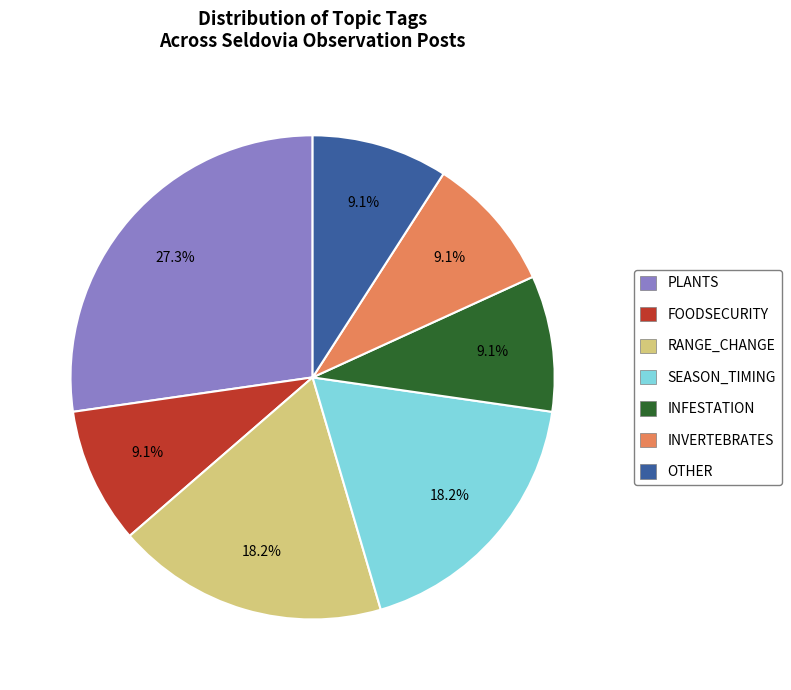

Is there a majority slice in this chart?

No